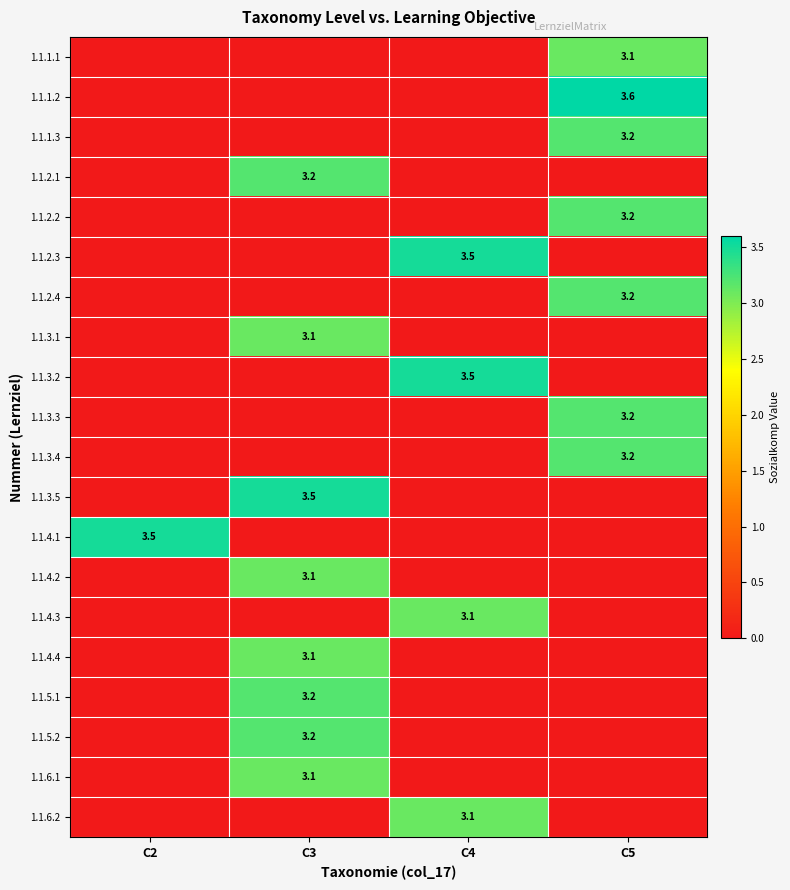

The 1.1.5.2 series shows 3.2 at C3. True or false?

True